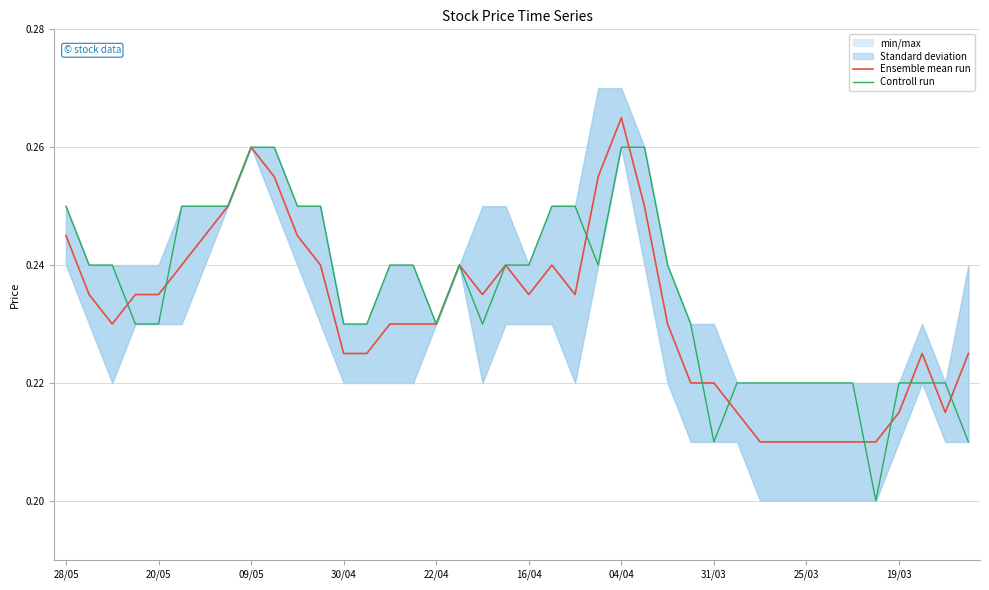

Rank the series at 25 from highest to lowest value.

Controll run, Ensemble mean run